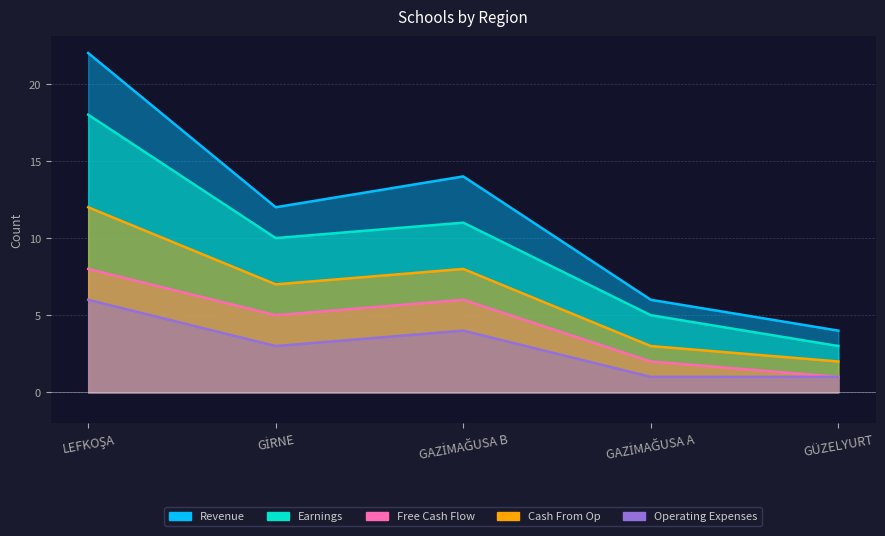

Which series has the widest spread of values?

Revenue